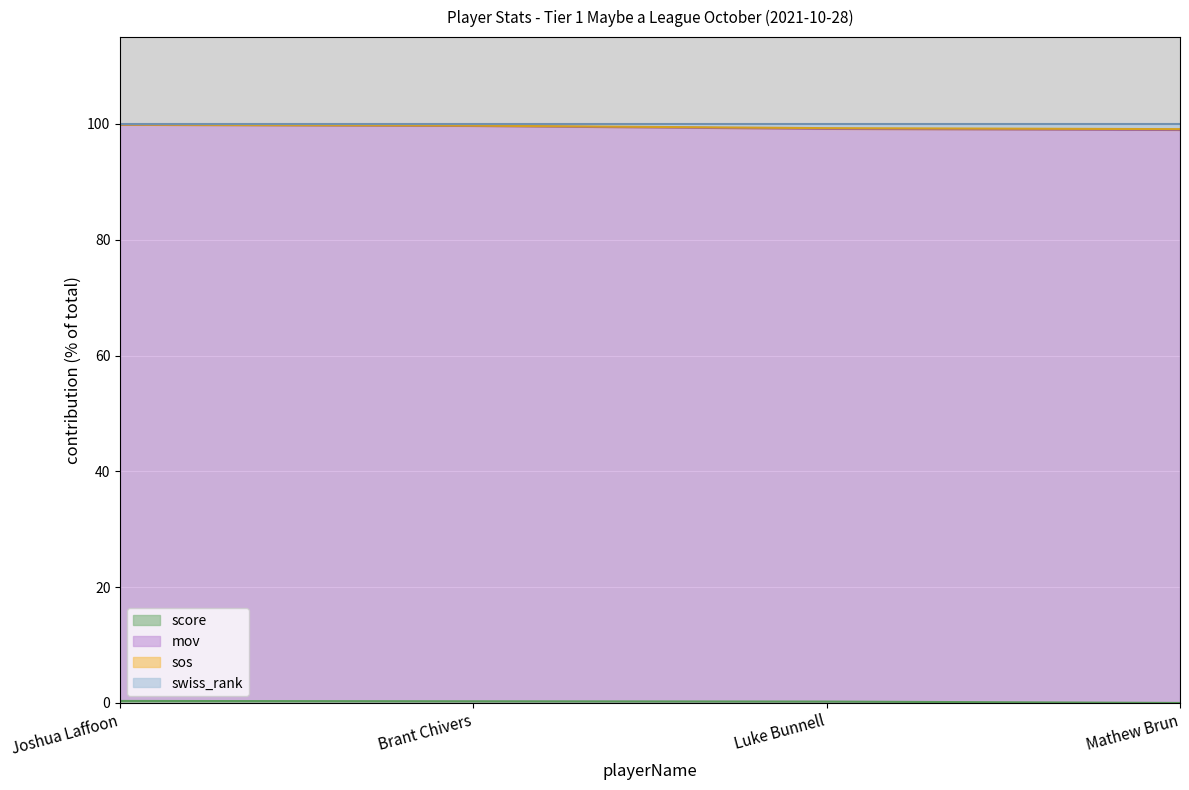

Is the value of score at Joshua Laffoon greater than the value of sos at Mathew Brun?

Yes